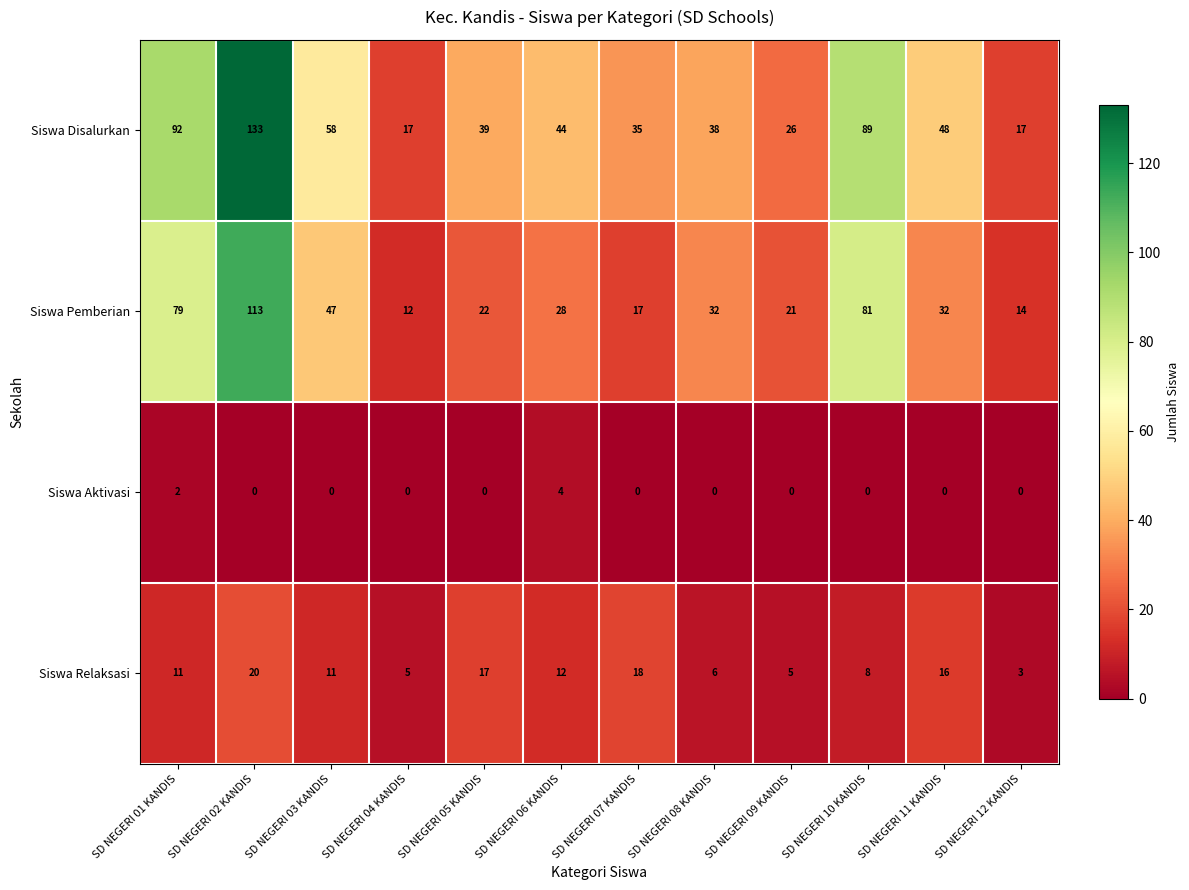

The value of Siswa Pemberian at SD NEGERI 03 KANDIS is 74. True or false?

False